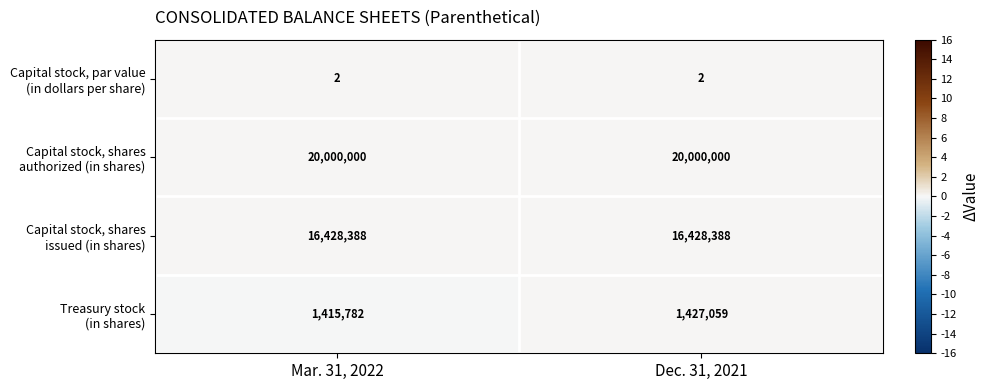

What is the total value across all series at Dec. 31, 2021?

37855449